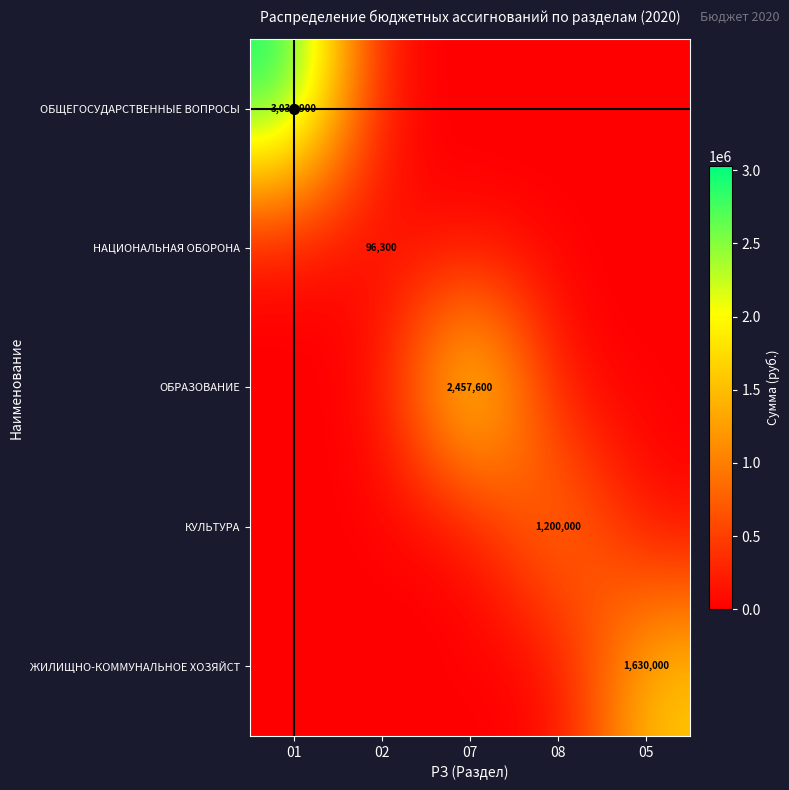

How many positive values does the ОБРАЗОВАНИЕ series have?

1